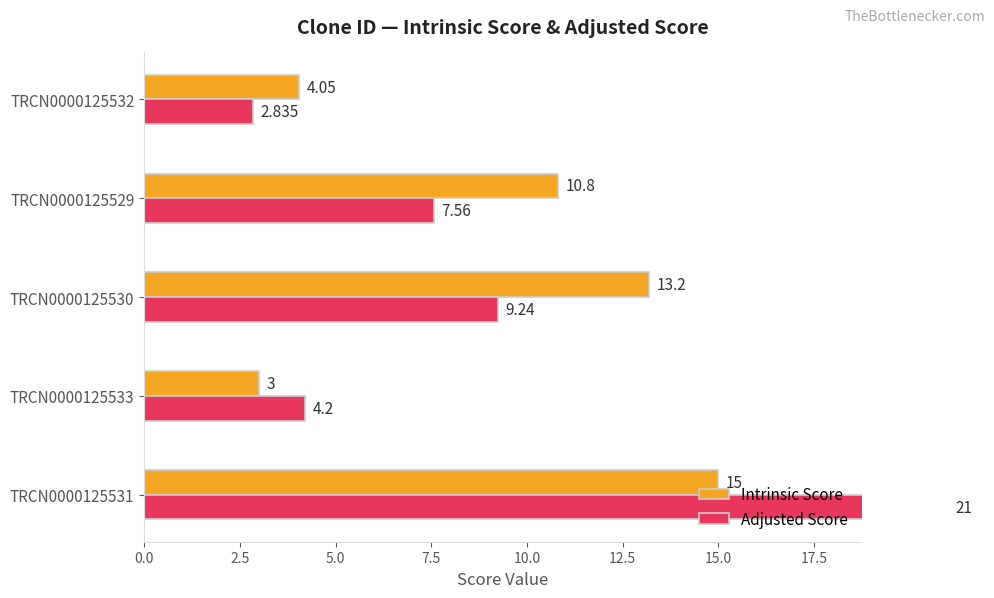

List the series in order of their overall mean, lowest first.

Adjusted Score, Intrinsic Score